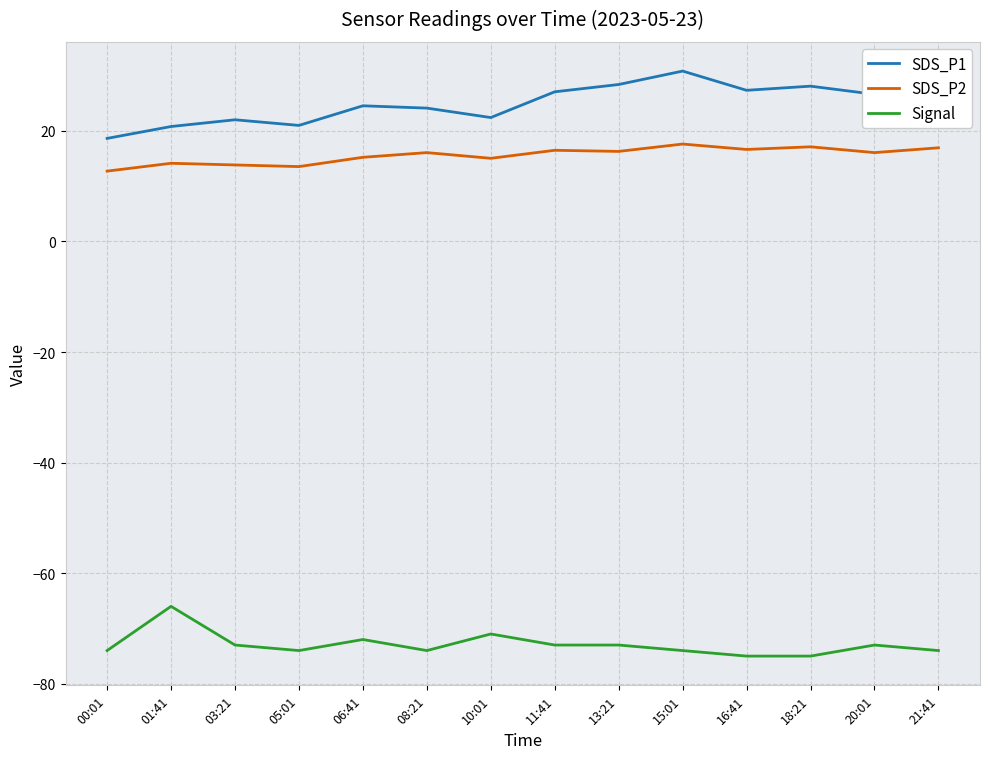

How many Signal values are between -74 and -73?

9